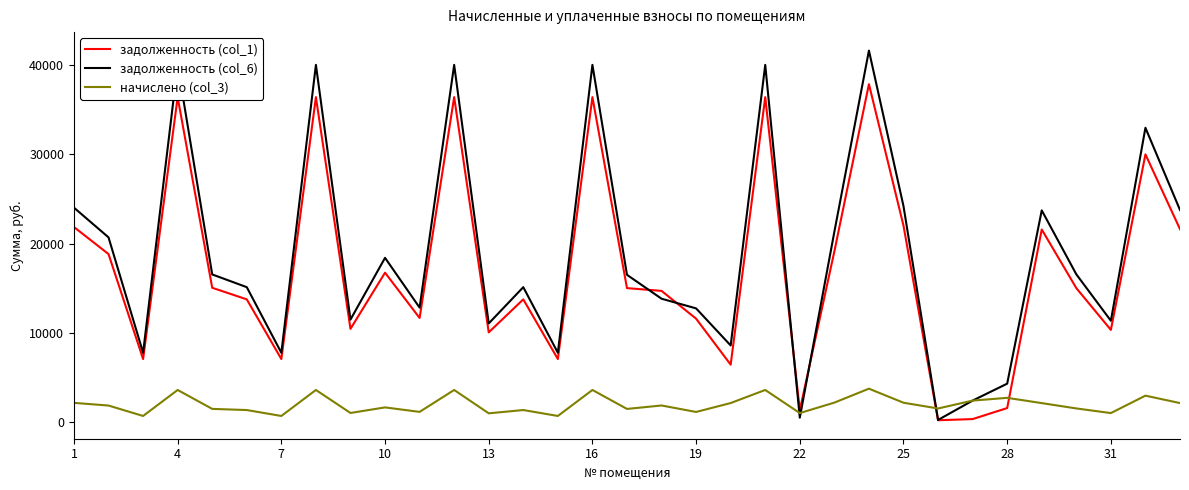

What is the maximum value for начислено (col_3)?

3755.7